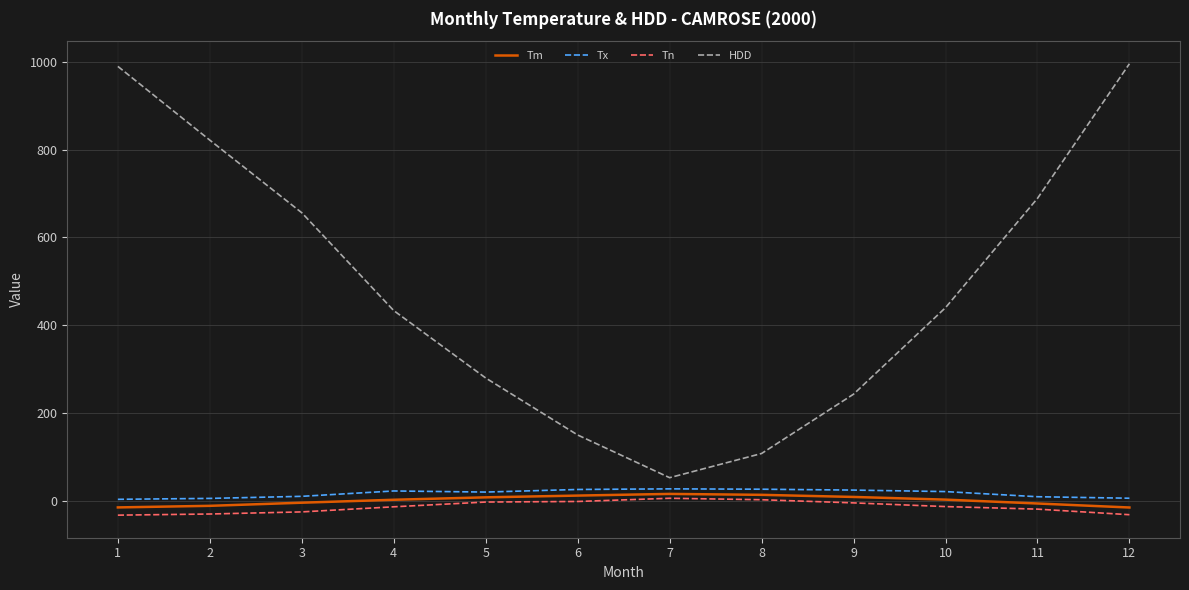

True or false: HDD and Tn cross at least once.

False